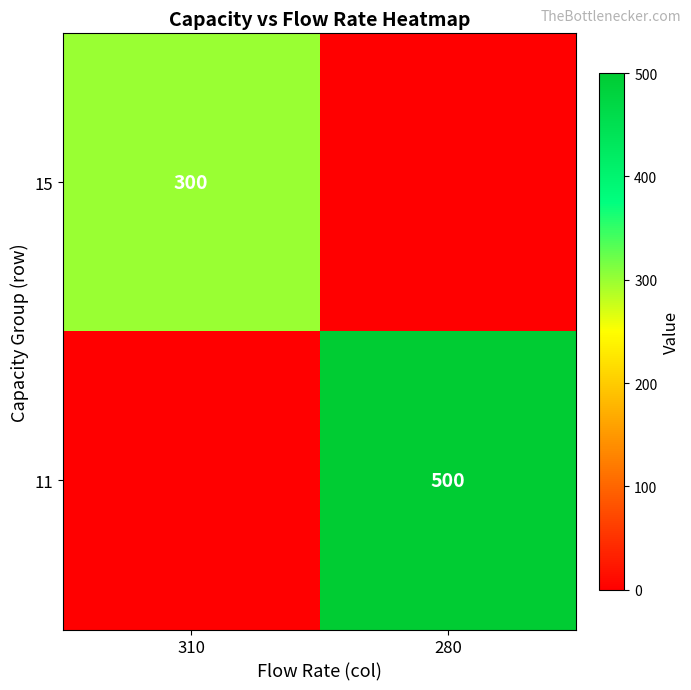

Is it true that 11 equals 500 at 280?

True